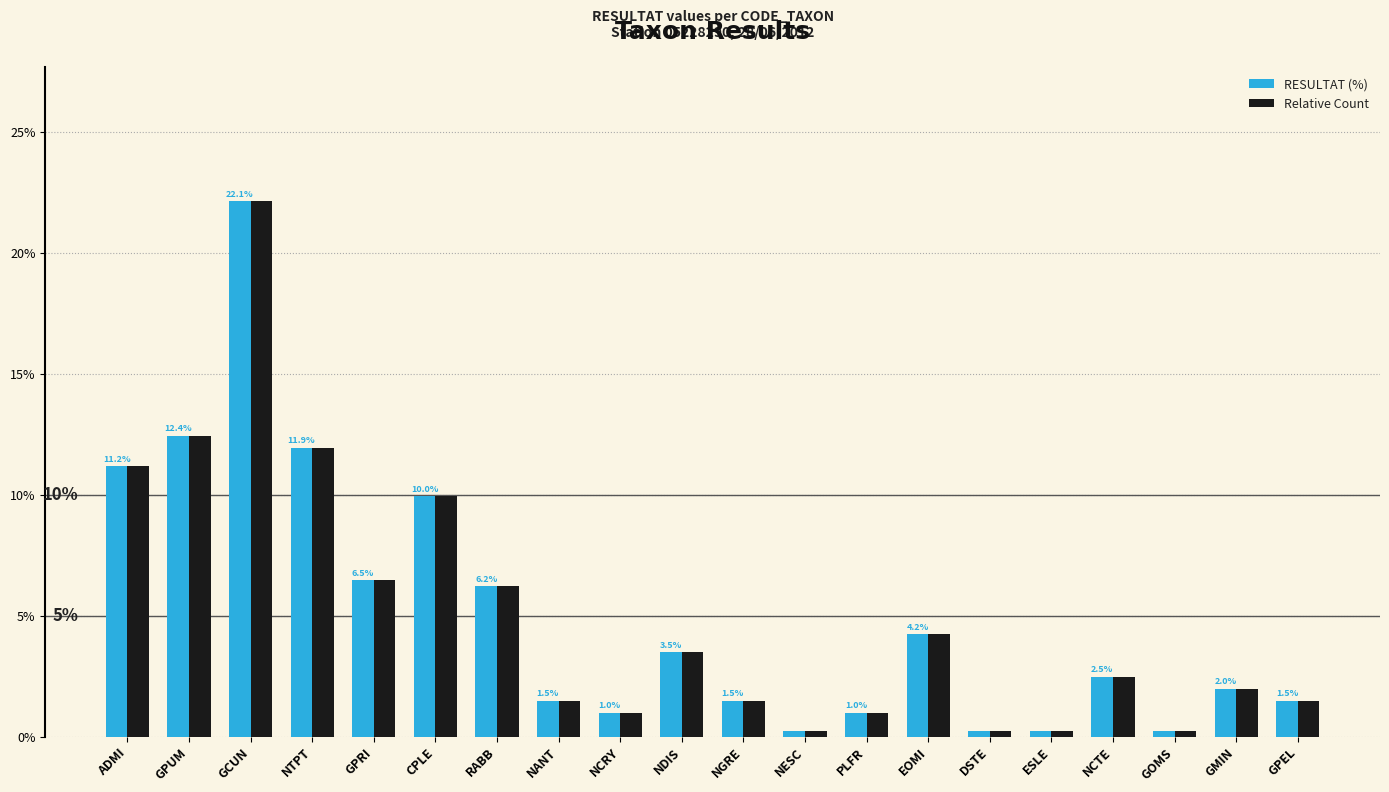

What is the sum of all RESULTAT (%) values?

100.0